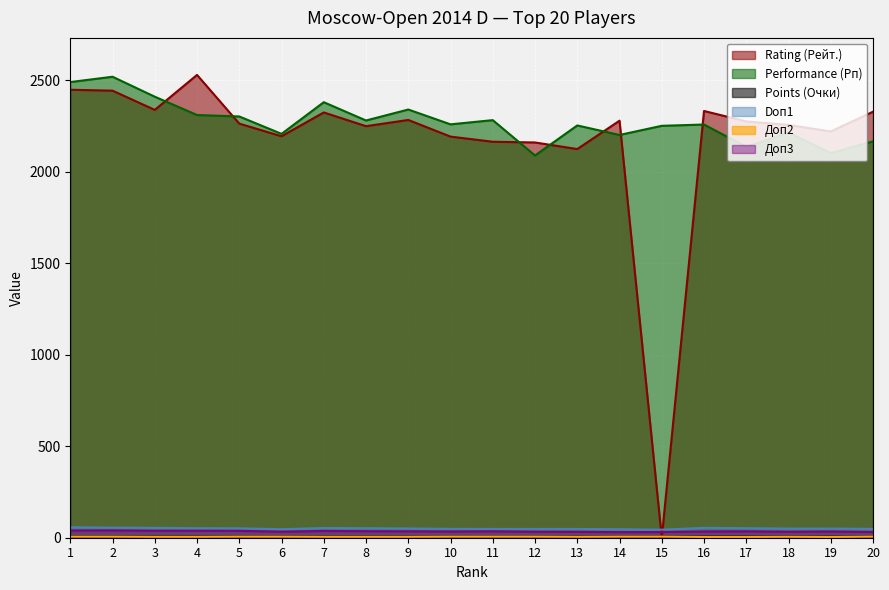

The value of Points (Очки) at 18 is 10.2. True or false?

False